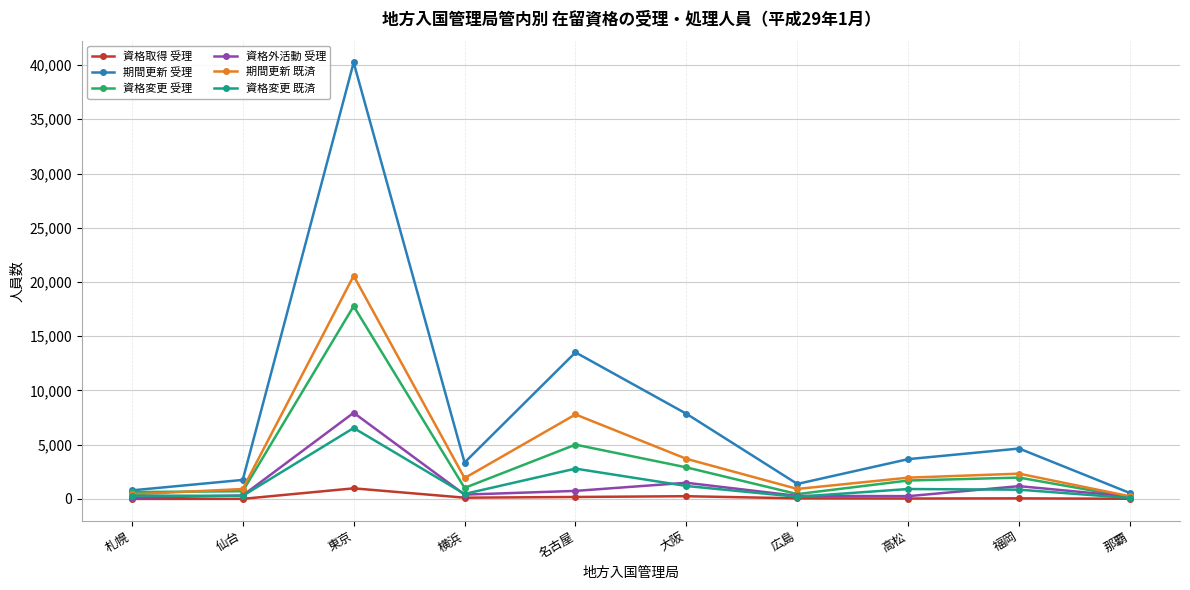

How many series are shown in this chart?

6